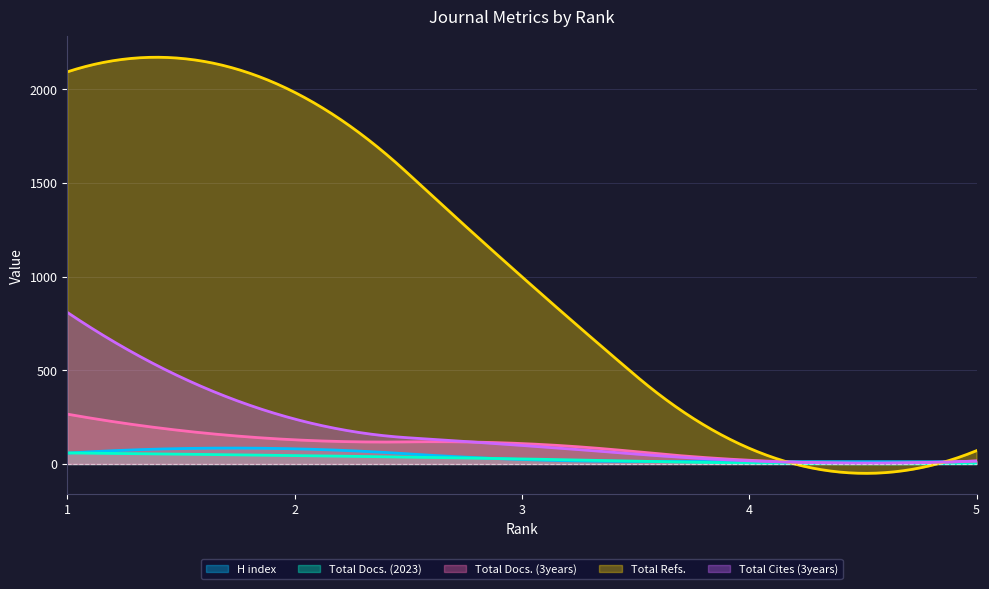

Read the Total Docs. (3years) value at 2.

129